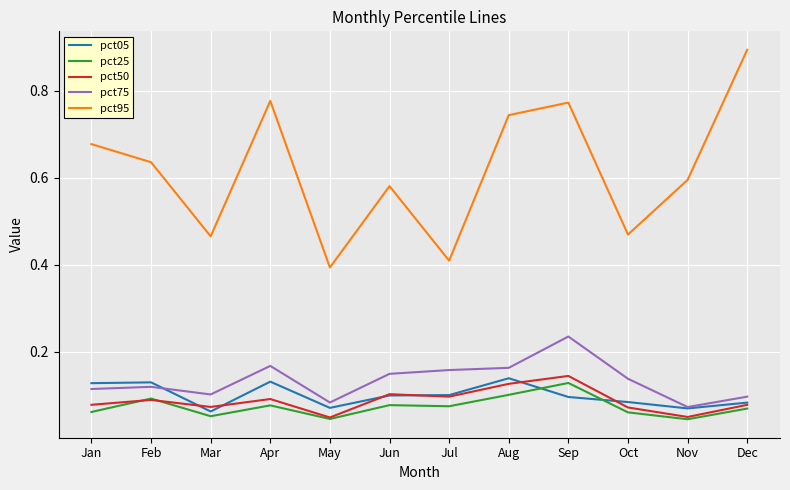

Which series has the widest spread of values?

pct95